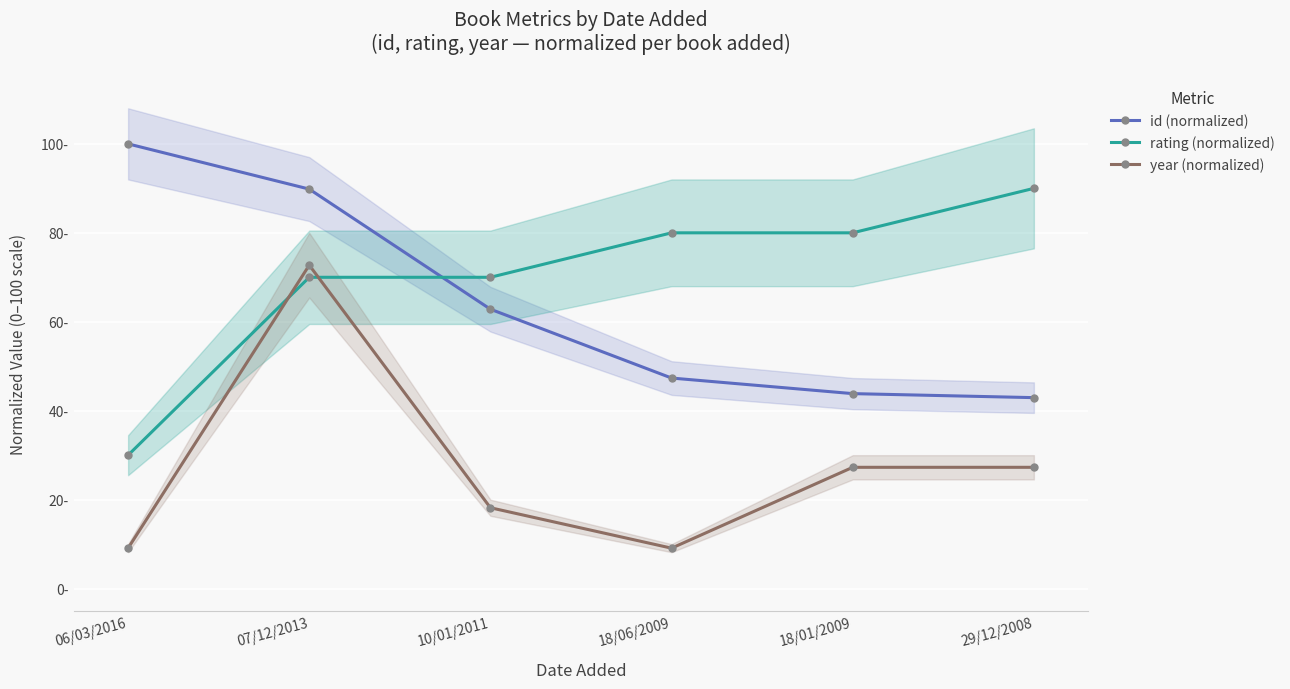

At which category is the sum across all series the highest?

07/12/2013